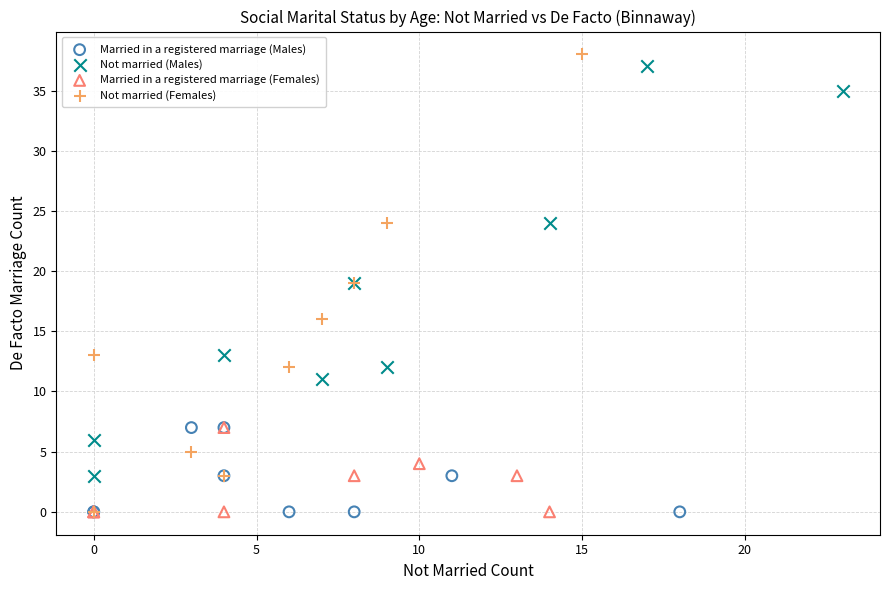

Which series has the largest Y range (max minus min)?

Not married (Females)